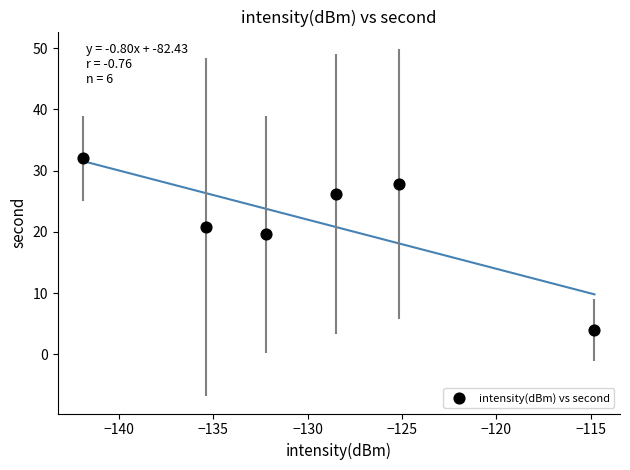

What Y value in the scatter plot is closest to 18?

19.6